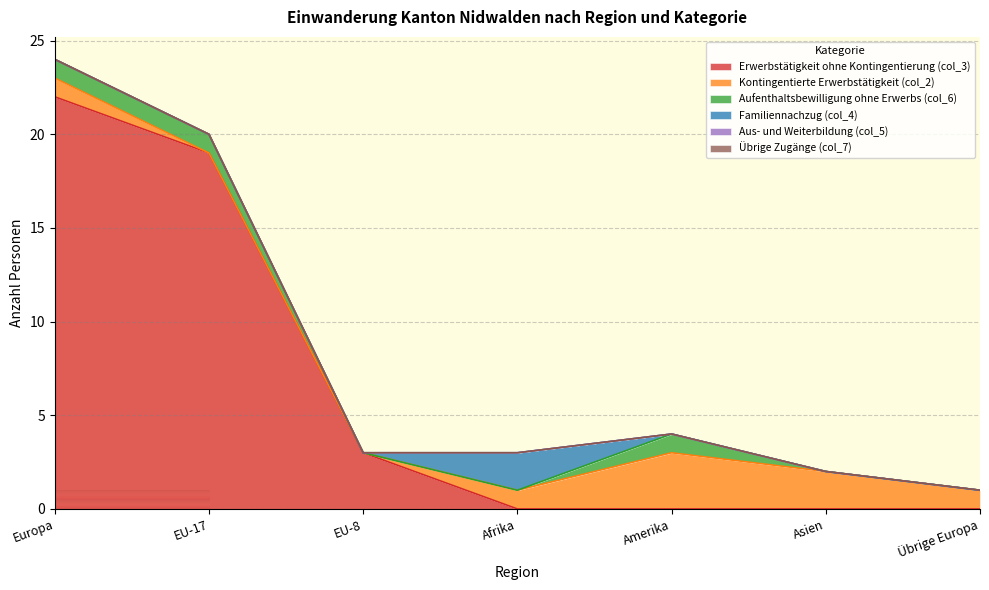

Is the value of Aufenthaltsbewilligung ohne Erwerbs (col_6) at EU-17 greater than the value of Aus- und Weiterbildung (col_5) at Afrika?

Yes